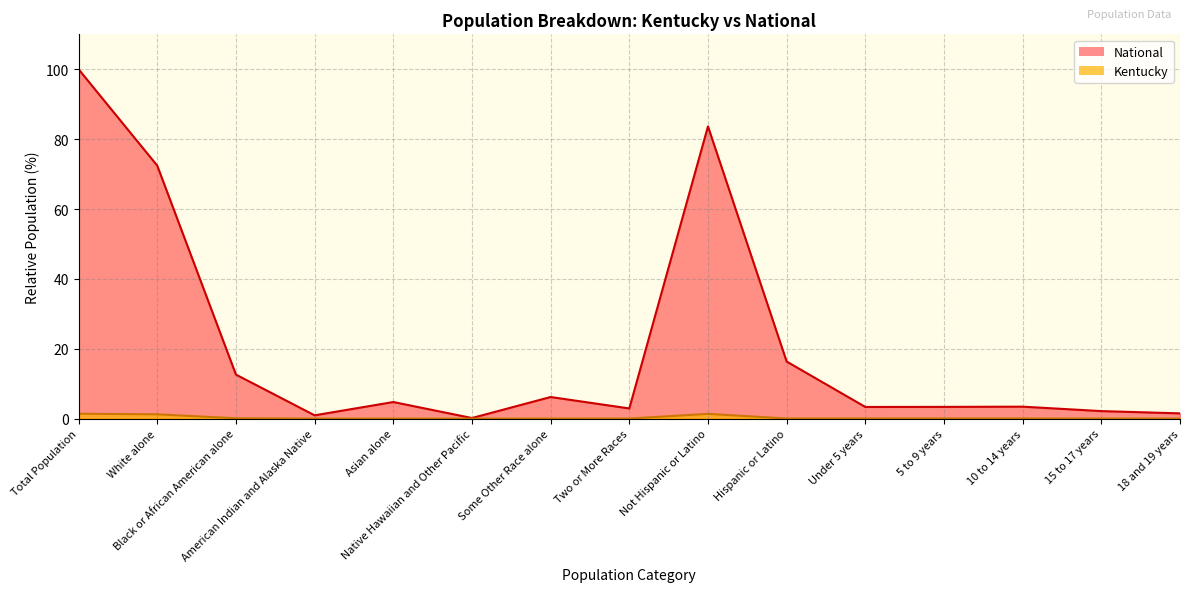

What is the average value of the Kentucky series?

0.3